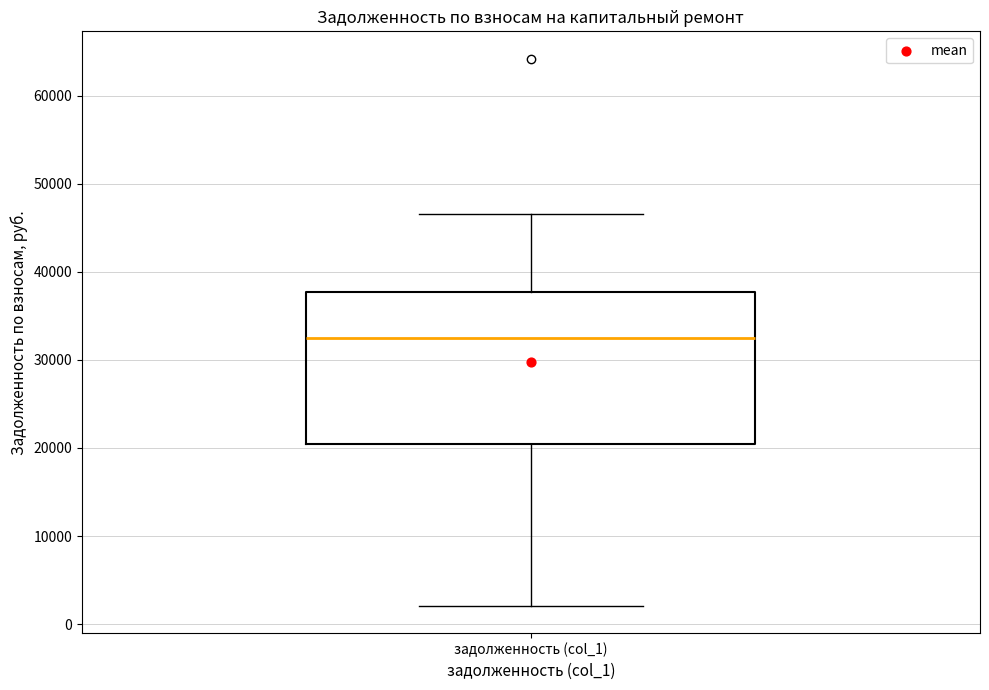

Transcribe this box plot: give where the median line is, the range the box spans, and where the two whiskers end, as read against the y-axis. The values are not printed on the chart, so give them approximately, as read against the axis.

median 32000, box 20000 to 38000, whiskers 2000 to 47000